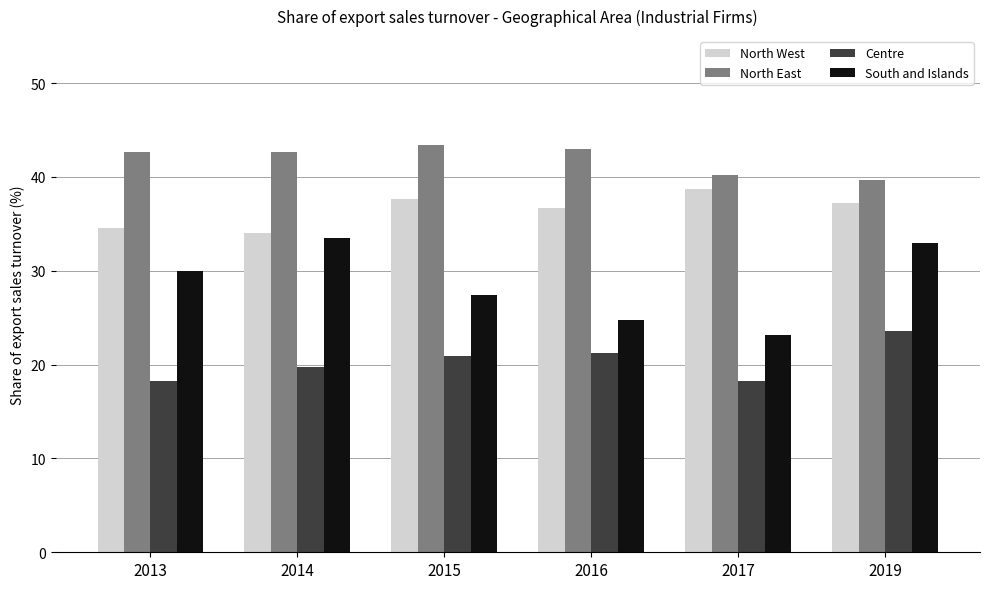

At which label does North East reach its minimum?

2019